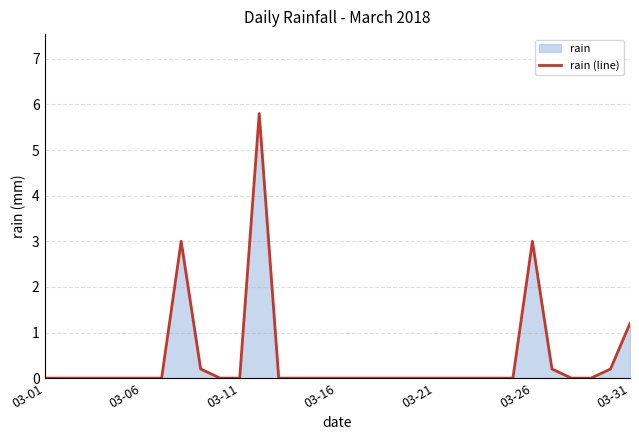

What is the change in value from 03-06 to 03-31?

+1.2